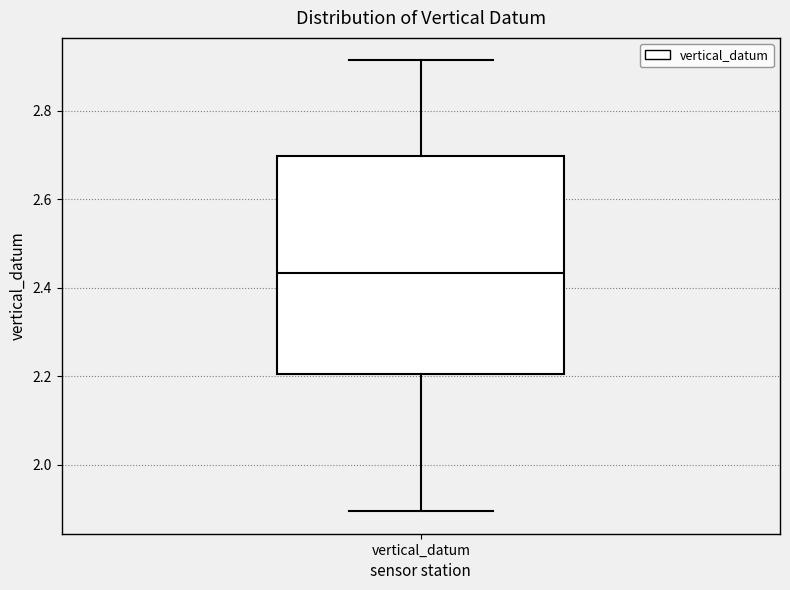

Read this box plot against the y-axis: the position of the median line, the range covered by the box, and the ends of both whiskers. The values are not printed on the chart, so give them approximately, as read against the axis.

median 2.44, box 2.20 to 2.70, whiskers 1.90 to 2.92